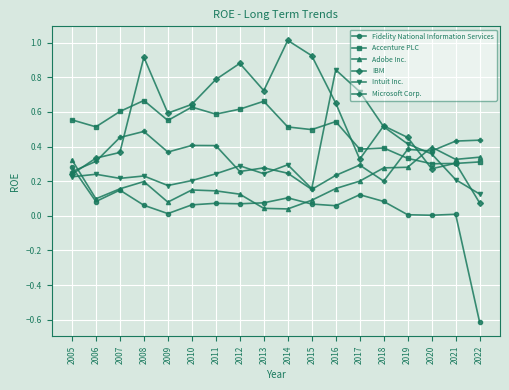

How many intersections are there between Microsoft Corp. and IBM?

4